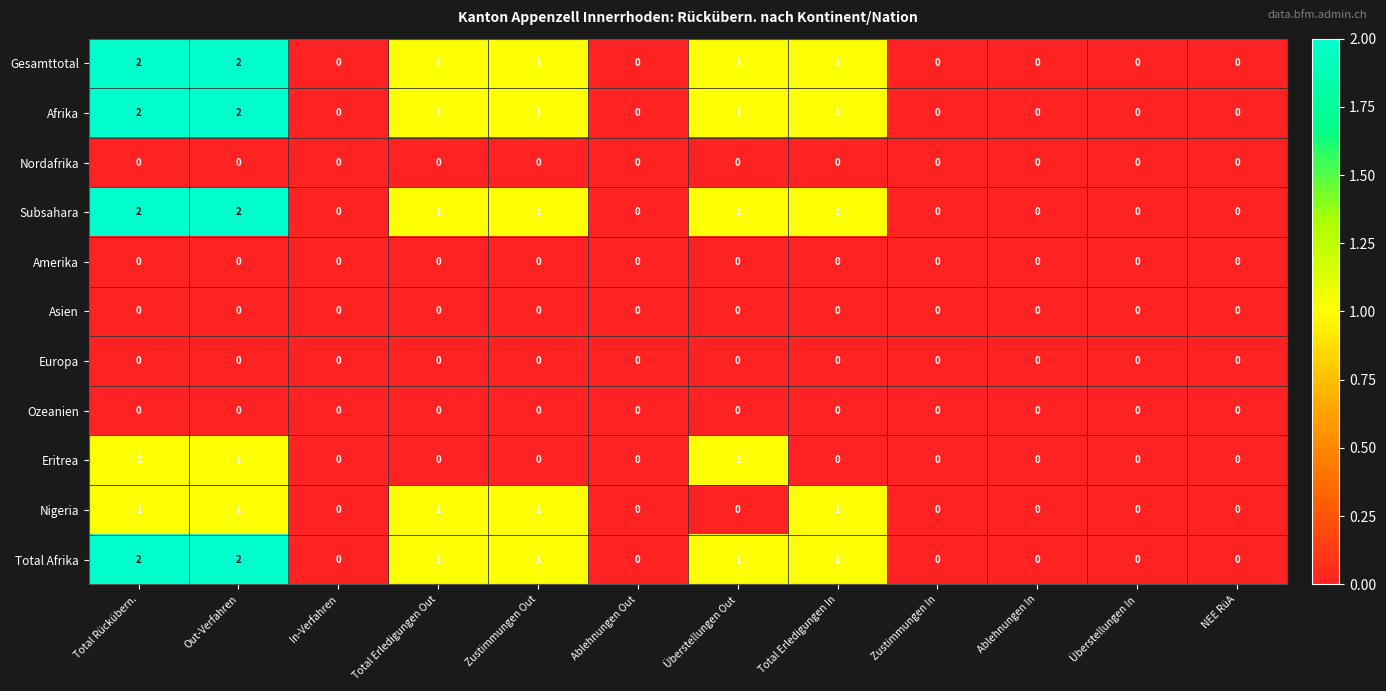

The Nordafrika series shows 0 at Total Erledigungen Out. True or false?

True